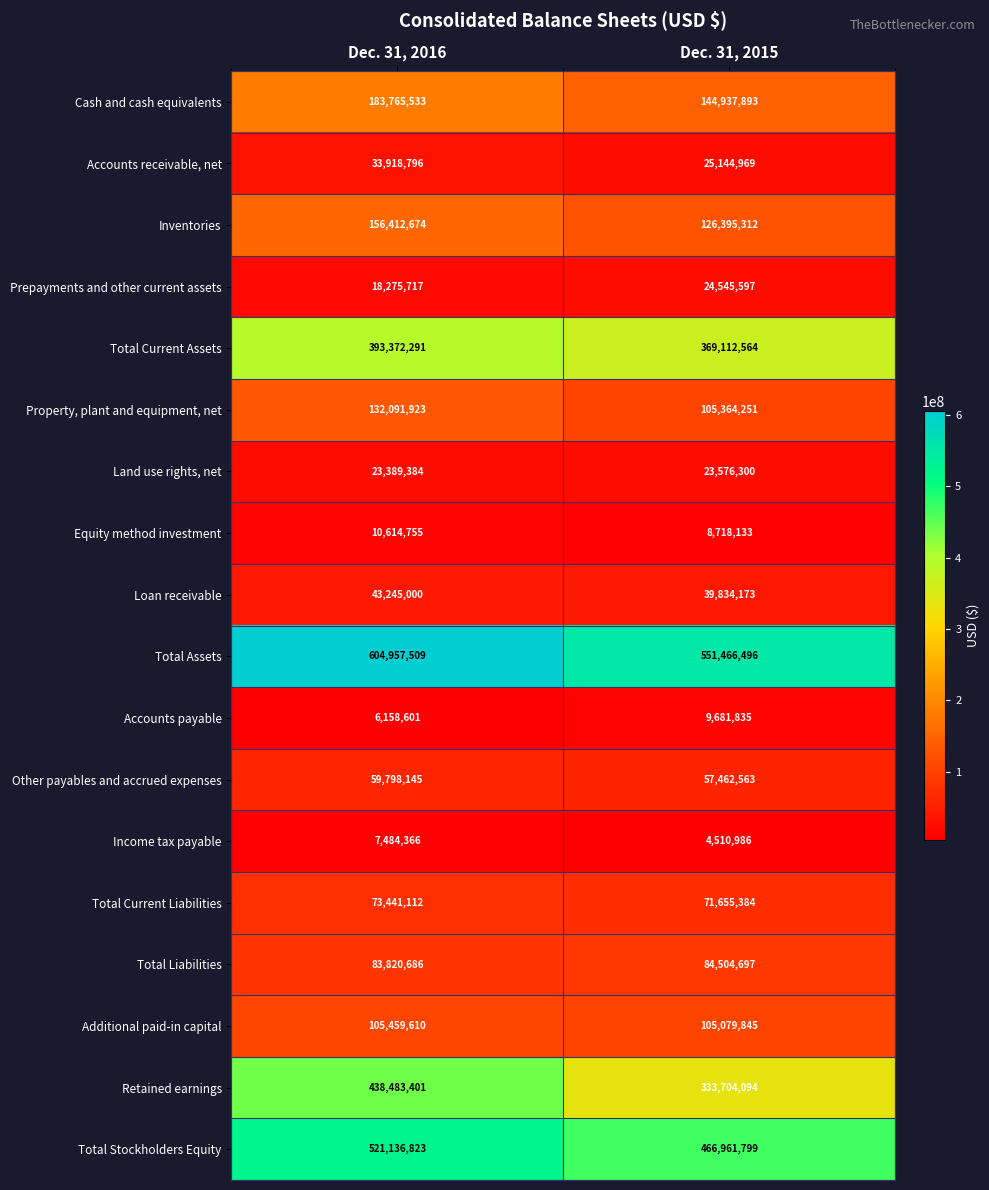

What is the minimum value shown in the chart?

4510986